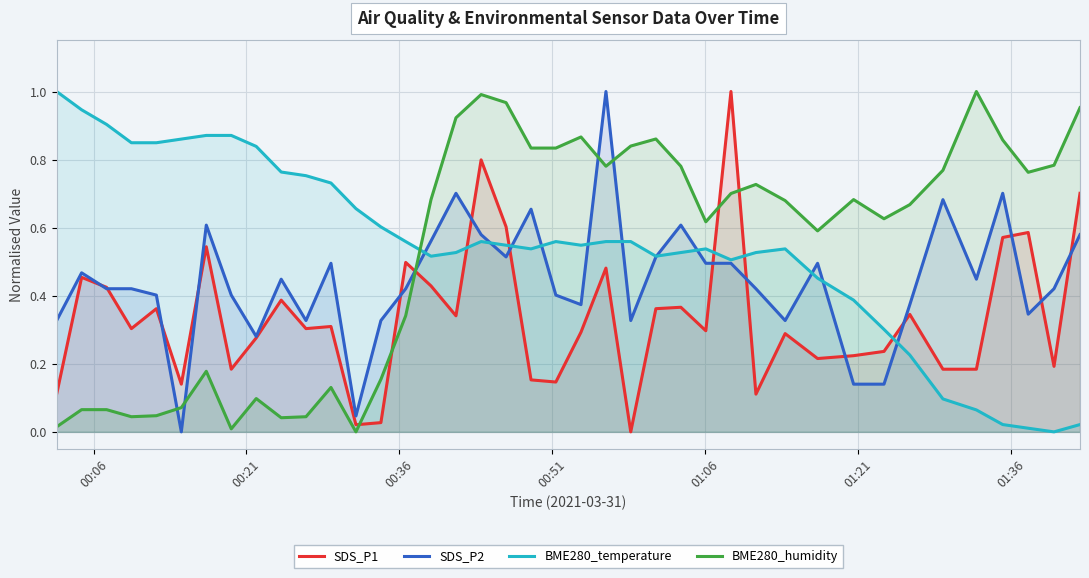

True or false: SDS_P1 and BME280_humidity cross at least once.

True